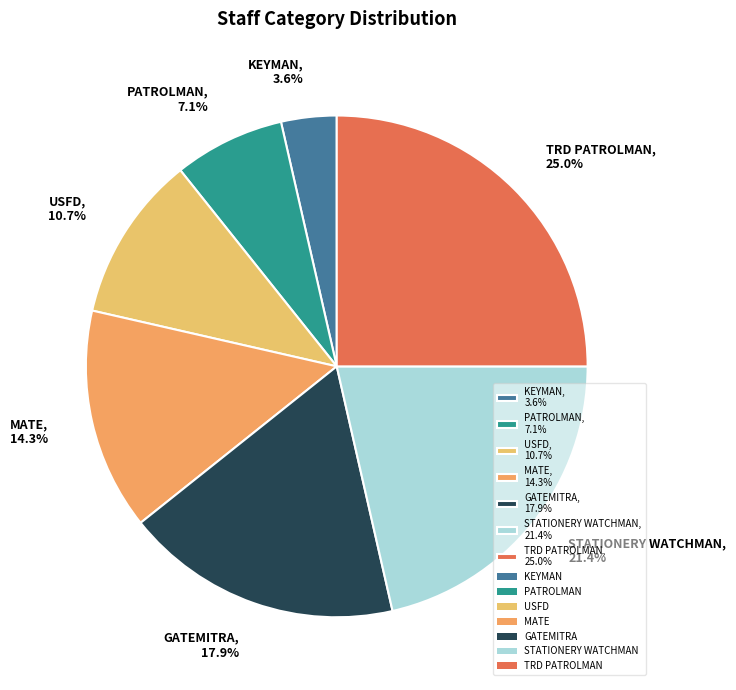

What is the smallest slice in the pie chart?

KEYMAN, 3.6%